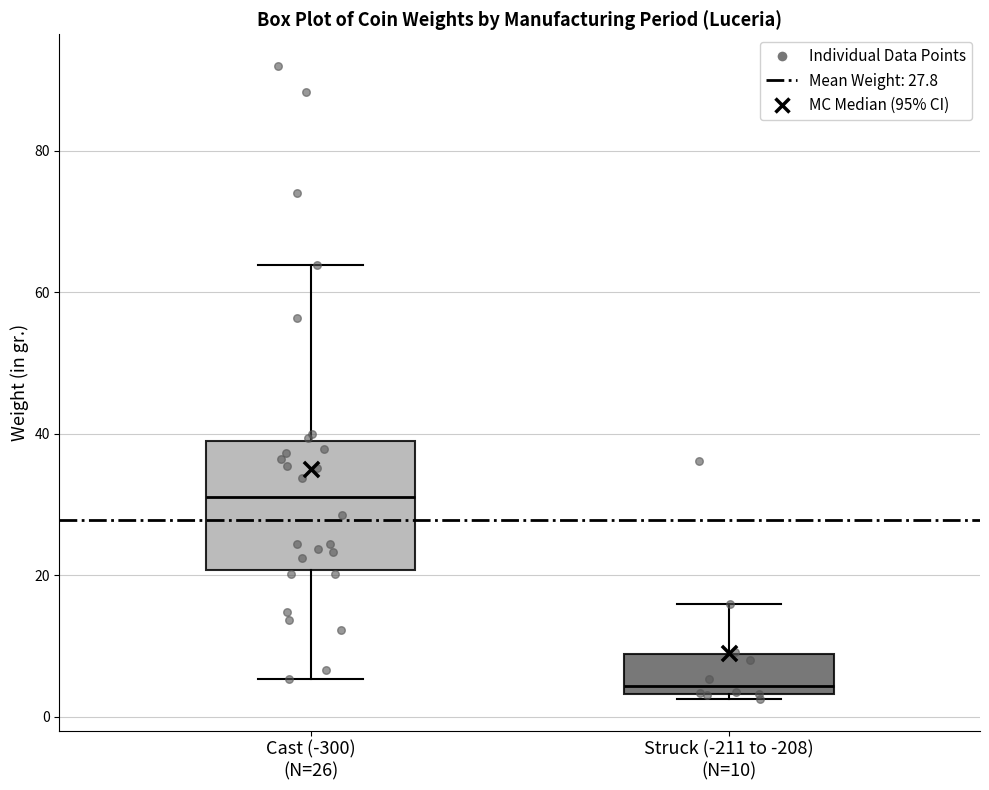

Reading left to right, read every box against the y-axis: the position of its median line, the range the box covers, and the ends of its whiskers. The values are not printed on the chart, so give them approximately, as read against the axis.

Cast (-300) (N=26): median 32, box 20 to 40, whiskers 6 to 64
Struck (-211 to -208) (N=10): median 4 (just above the box's lower edge), box 4 to 8, whiskers 2 to 16